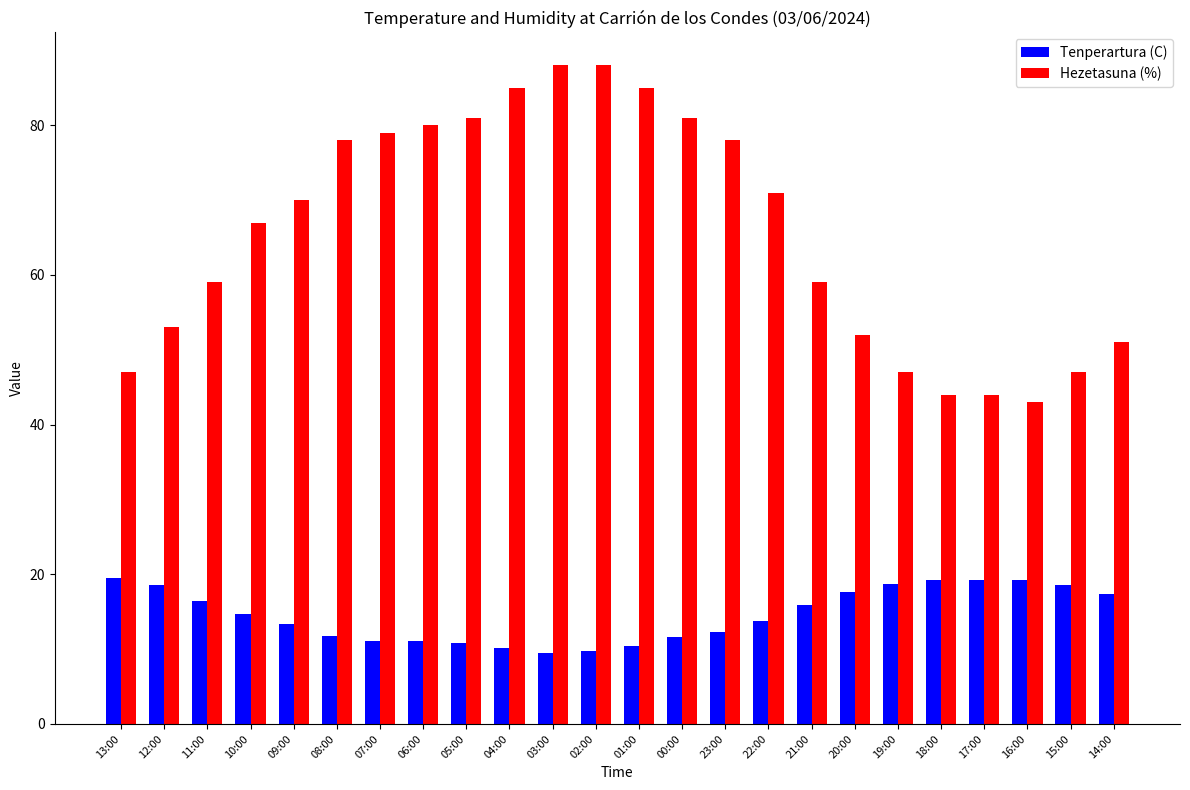

Which series has the largest total across all categories?

Hezetasuna (%)